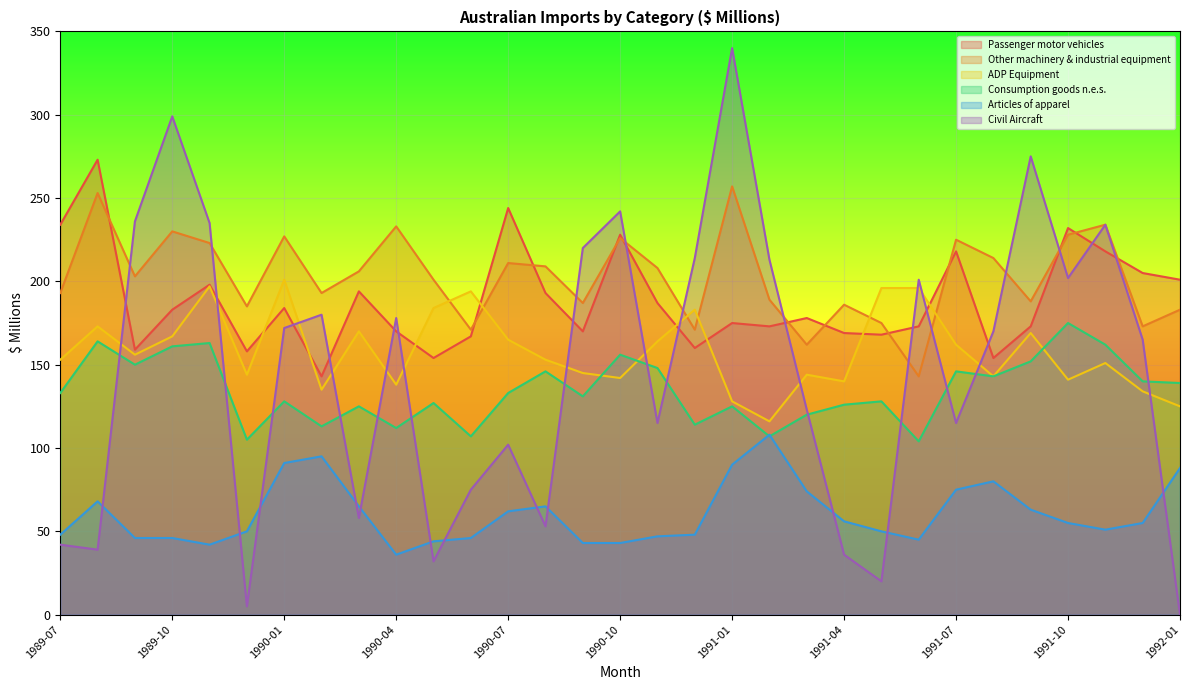

What value does the Articles of apparel series have at 1990-06, to the nearest 10?

50